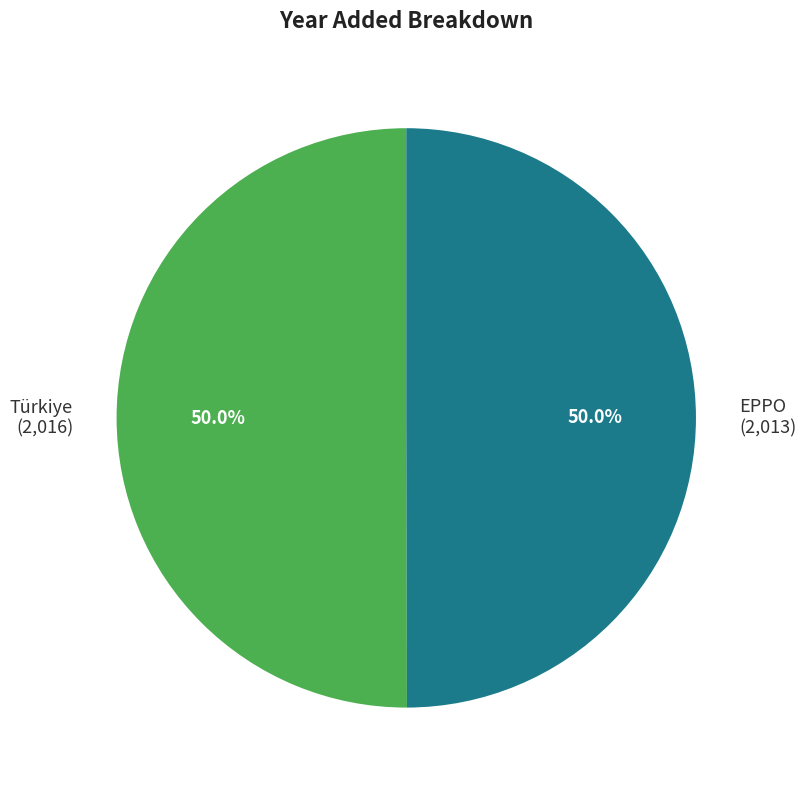

Approximately how many times larger is the value at EPPO (2,013) compared to Türkiye (2,016)?

1.0